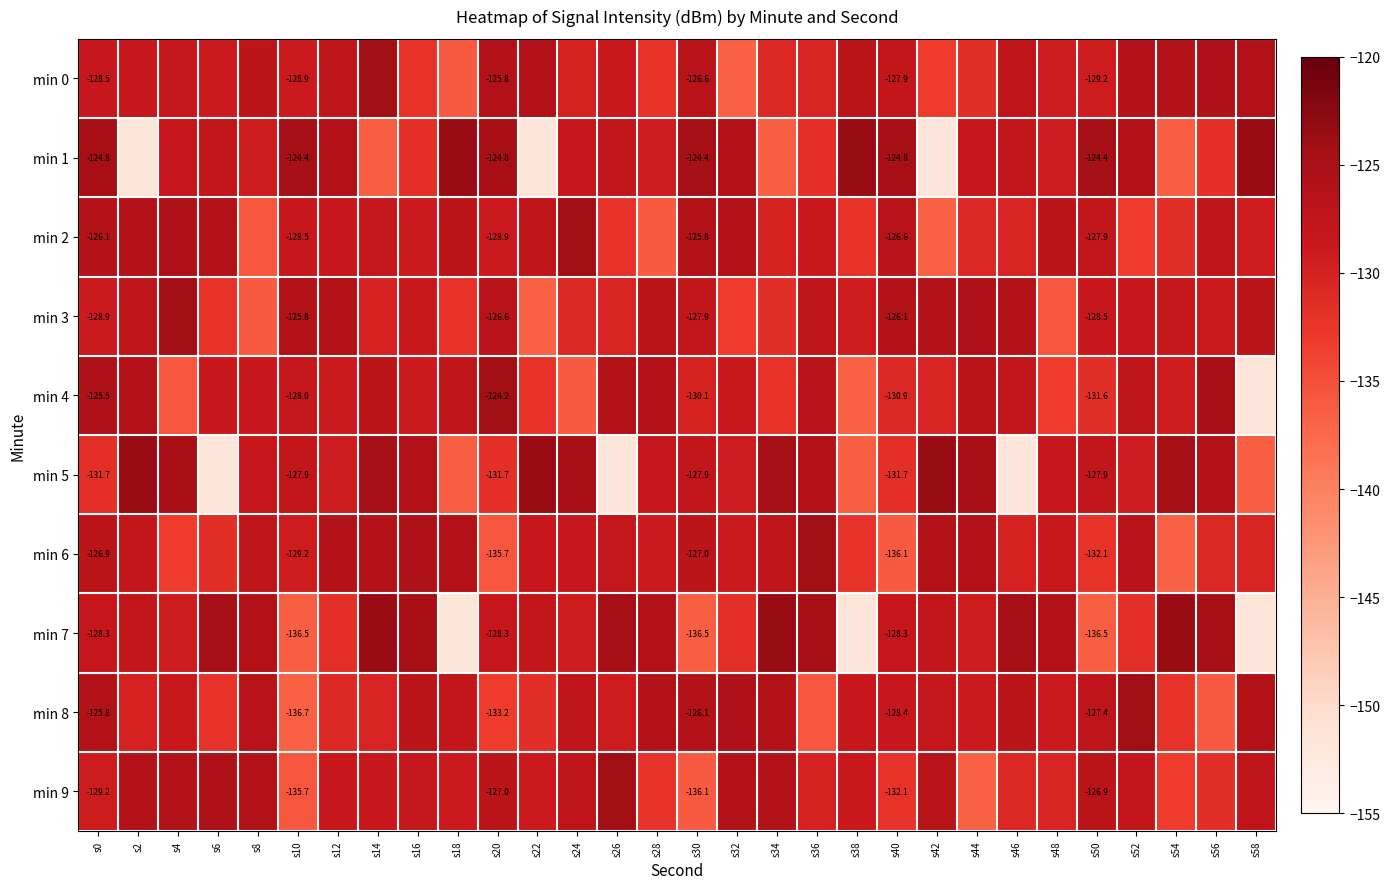

At which label does min 2 reach its minimum?

s42